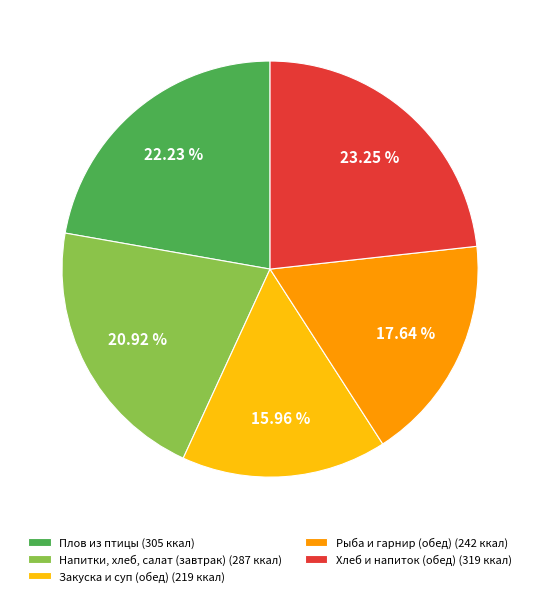

Does any single category account for the majority?

No